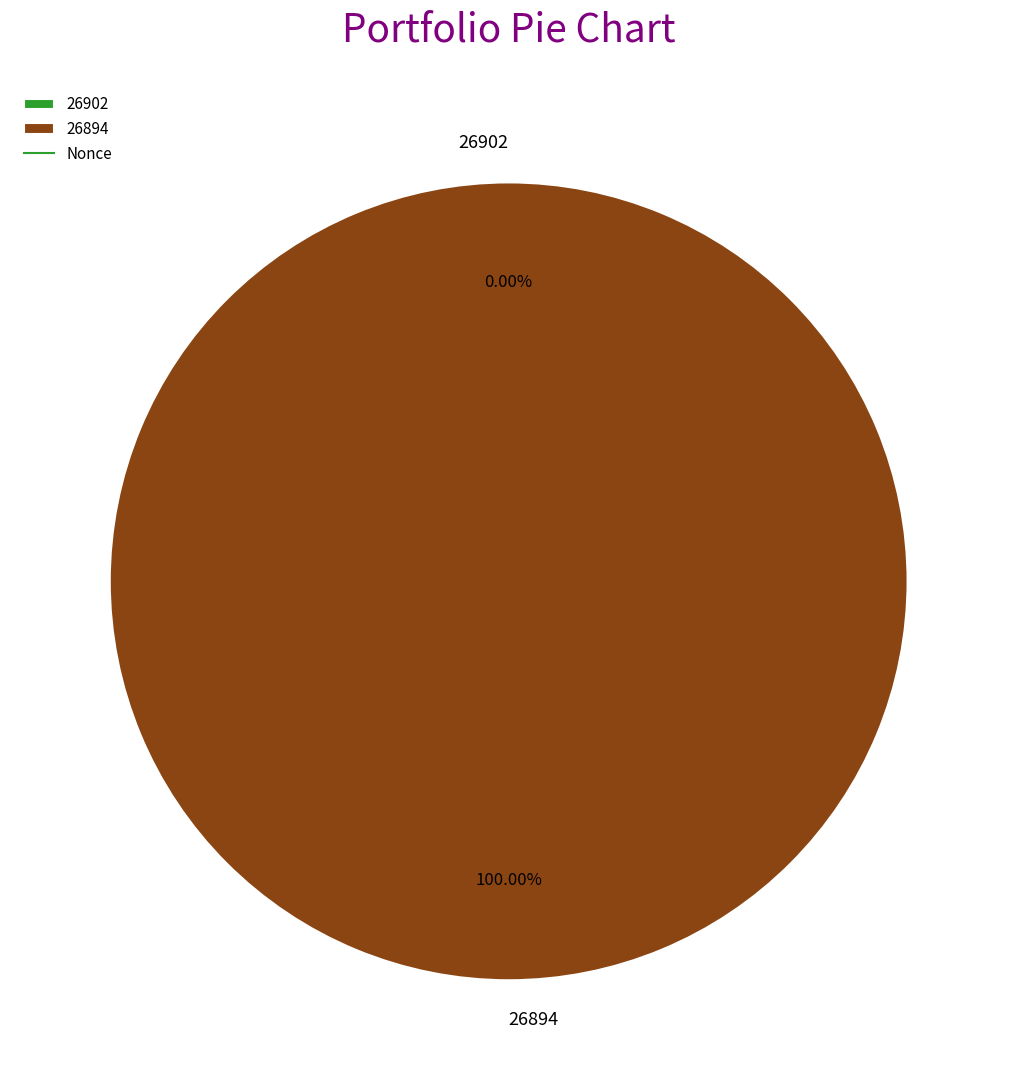

Does 26894 account for over 50% of the chart?

Yes